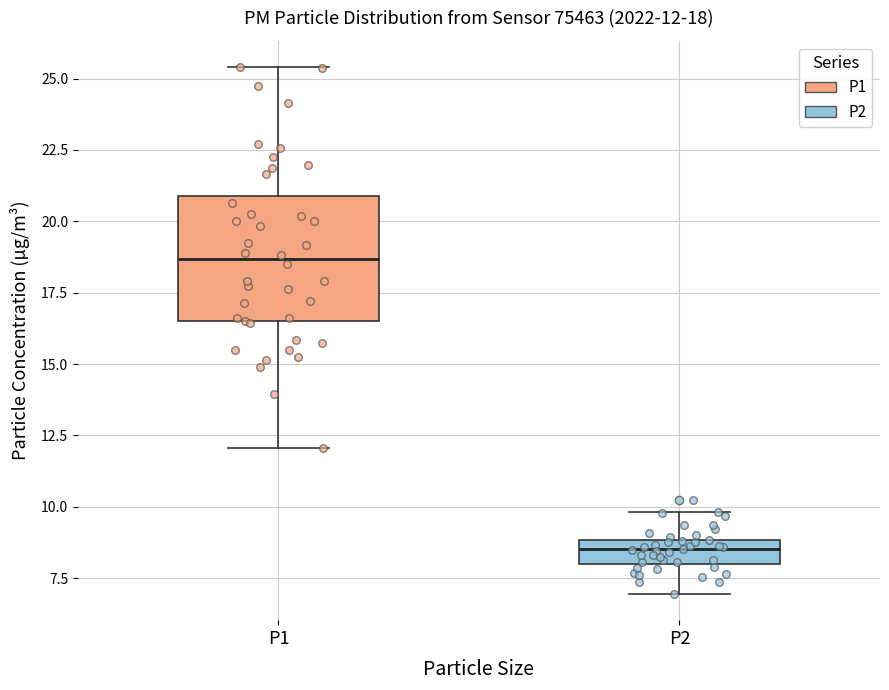

Which box has the highest median line?

P1